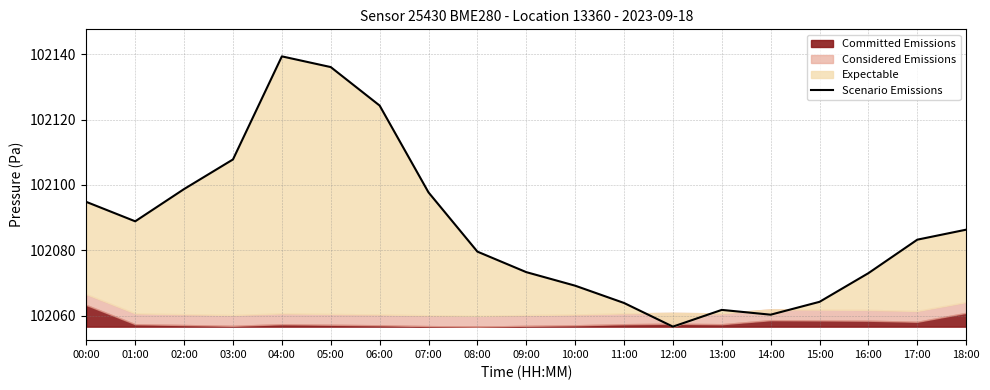

Reading left to right, transcribe all the data shown in this chart.

102094.8	102088.8	102098.7	102107.8	102139.3	102136.1	102124.3	102097.7	102079.6	102073.3	102069.1	102063.8	102056.6	102061.7	102060.2	102064.2	102073.0	102083.2	102086.3